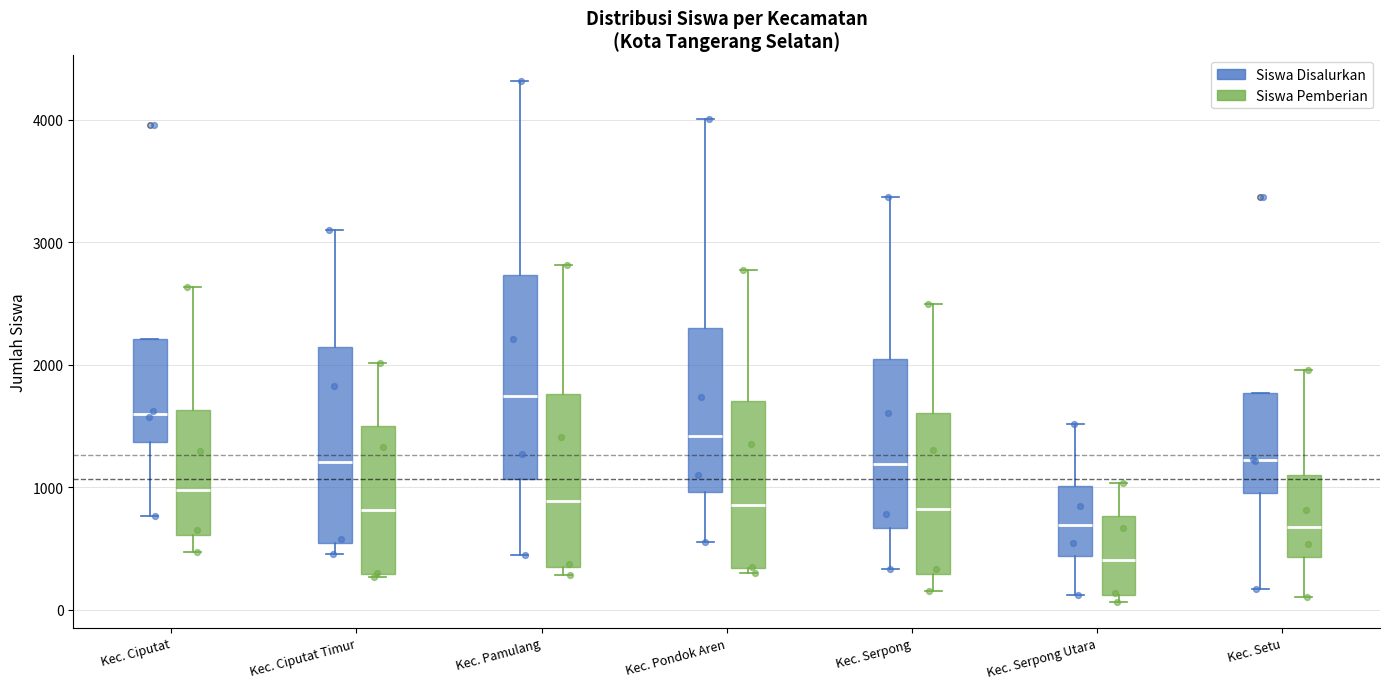

Where does the upper whisker of the box for Kec. Pondok Aren (Siswa Disalurkan) end on the y-axis? The values are not printed on the chart, so give them approximately, as read against the axis.

4000